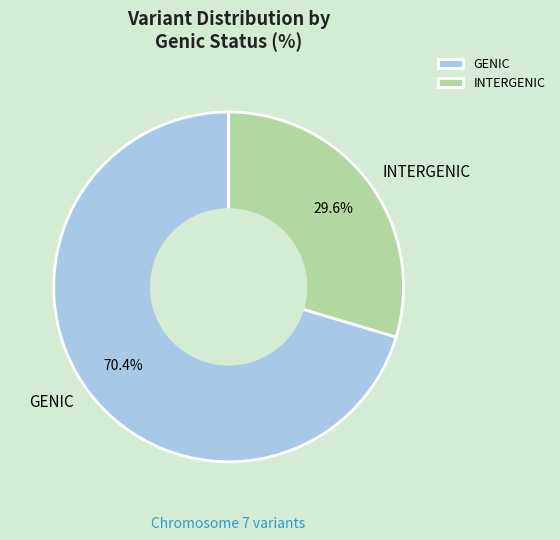

To the nearest percent, what is the difference between the largest and smallest slice percentages?

41%